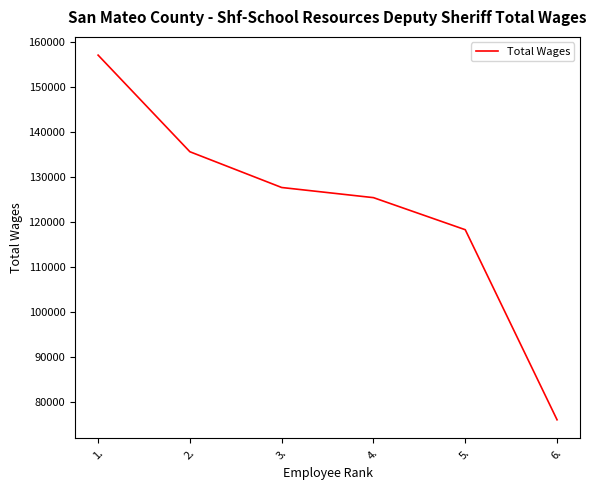

What is the sum of all values?

740265